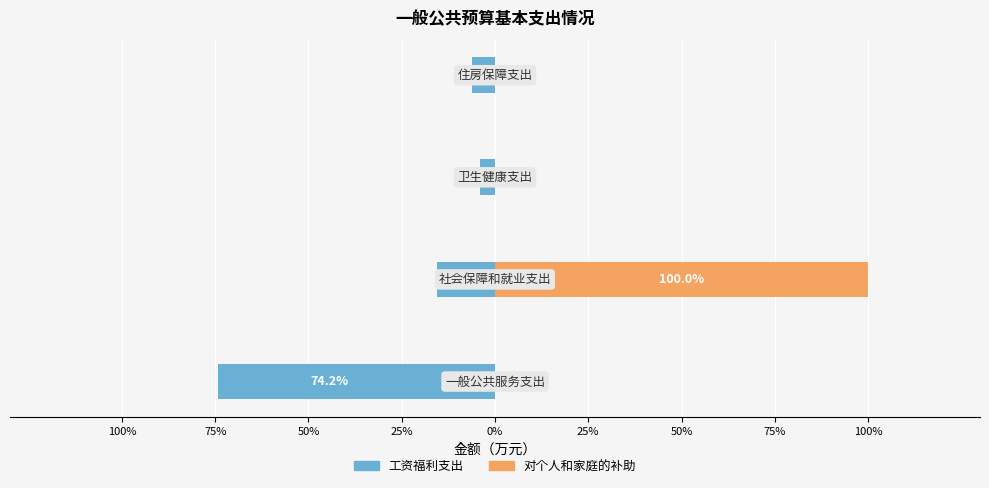

Rank the series by their average value, from lowest to highest.

工资福利支出, 对个人和家庭的补助